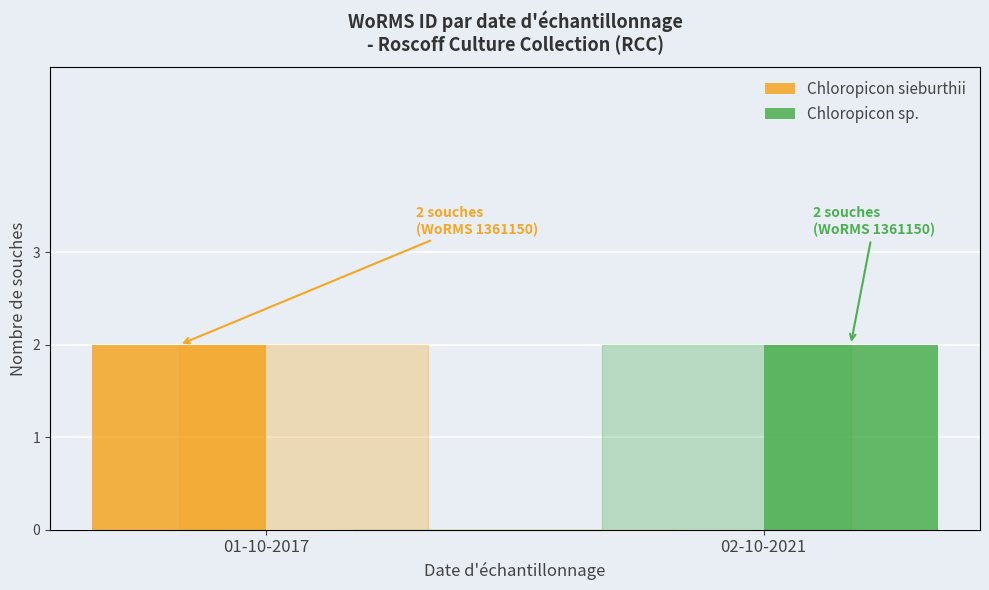

How many series are shown in this chart?

2